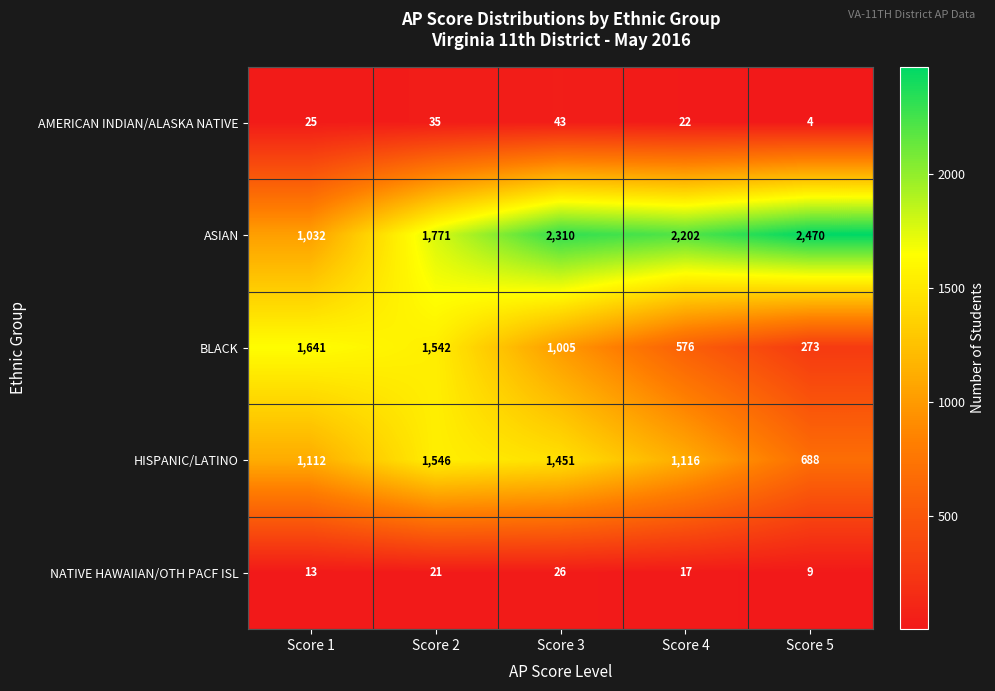

What is the minimum value shown in the chart?

4